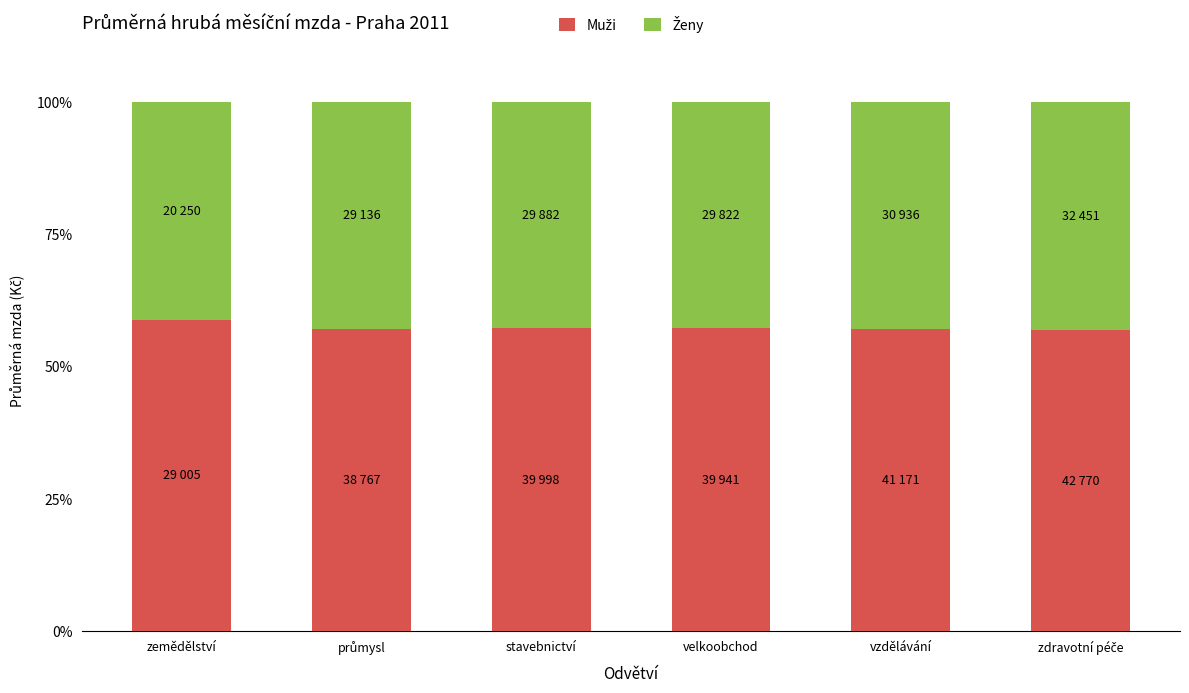

What is the total value across all series at vzdělávání?

100.0